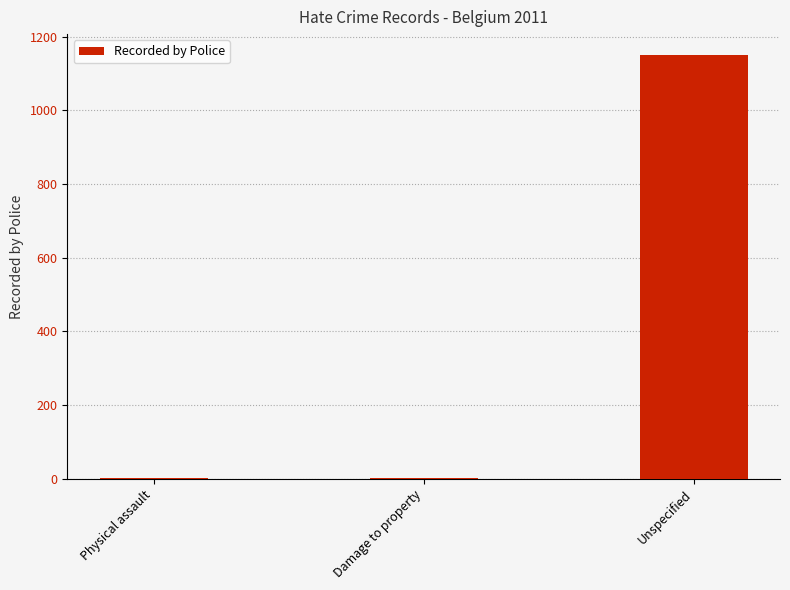

What is the maximum value shown in the chart?

1150